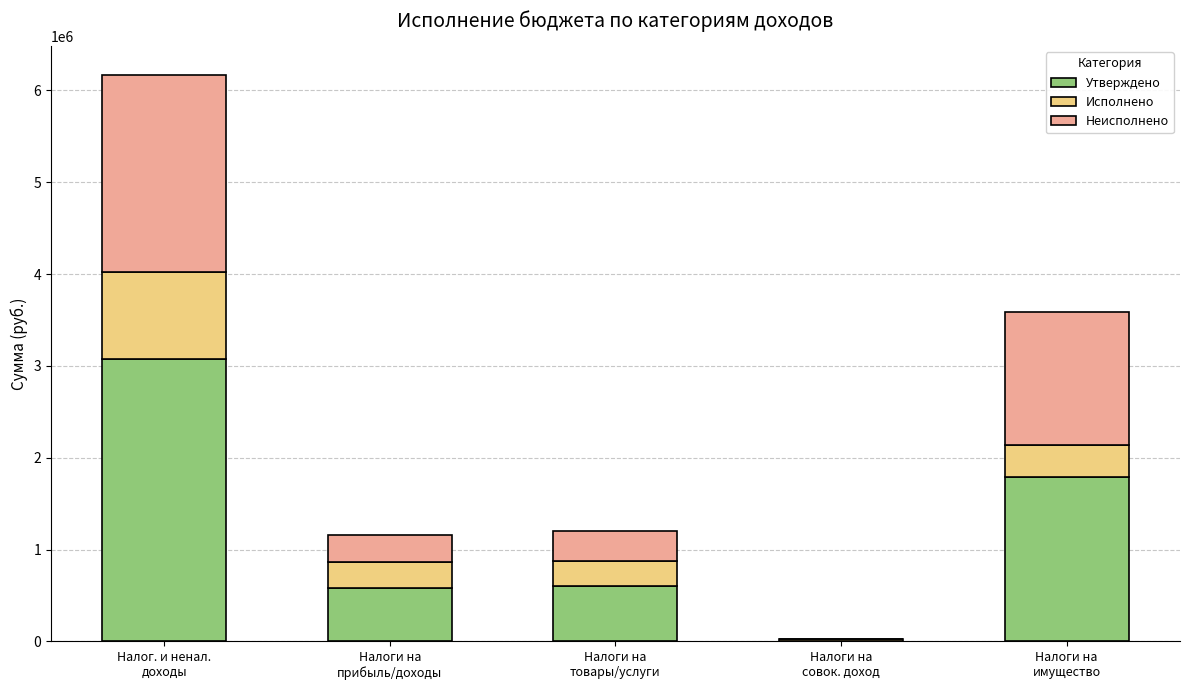

Does the chart contain stacked bars?

Yes